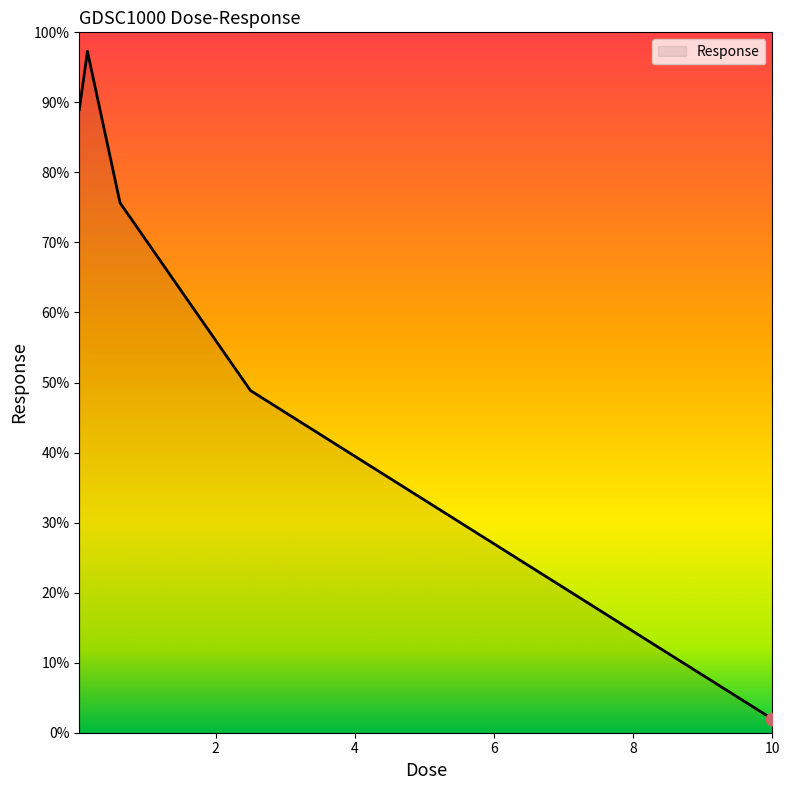

What is the smallest value displayed?

2.0